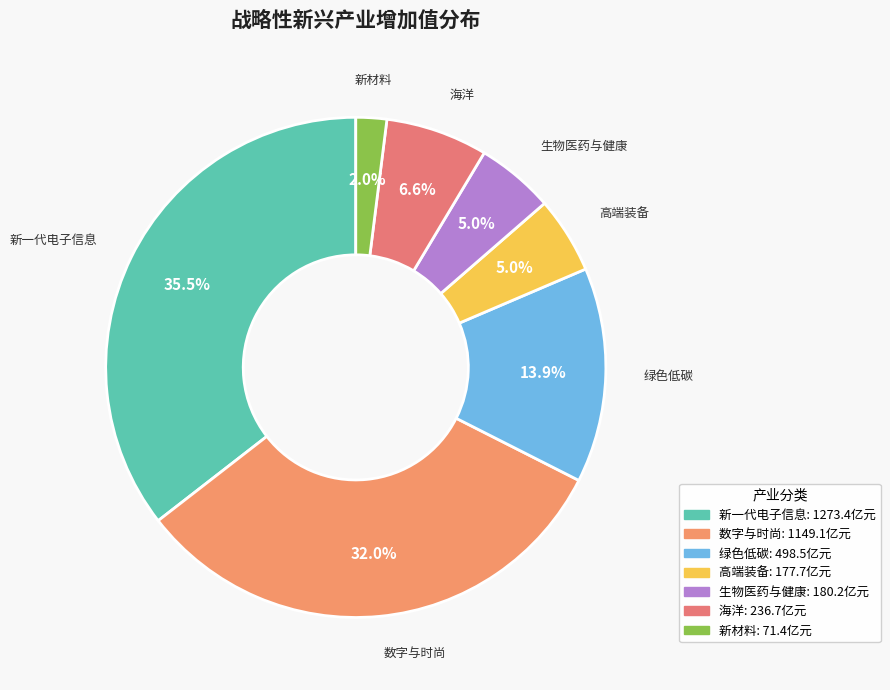

To the nearest percent, what is the average slice percentage?

14%